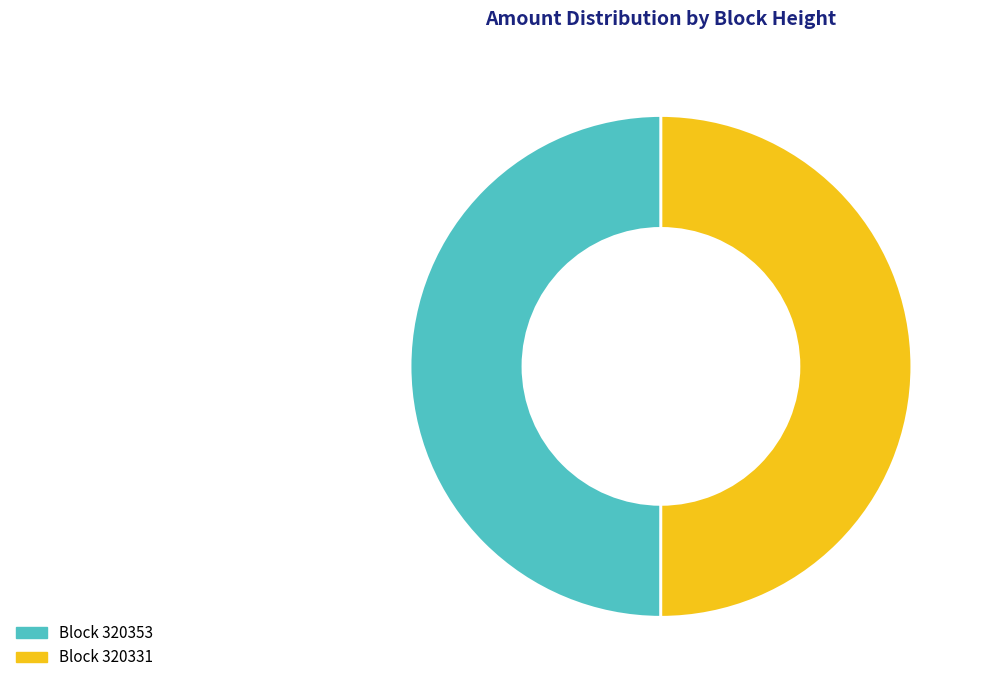

To the nearest percent, what is the average slice percentage?

50%